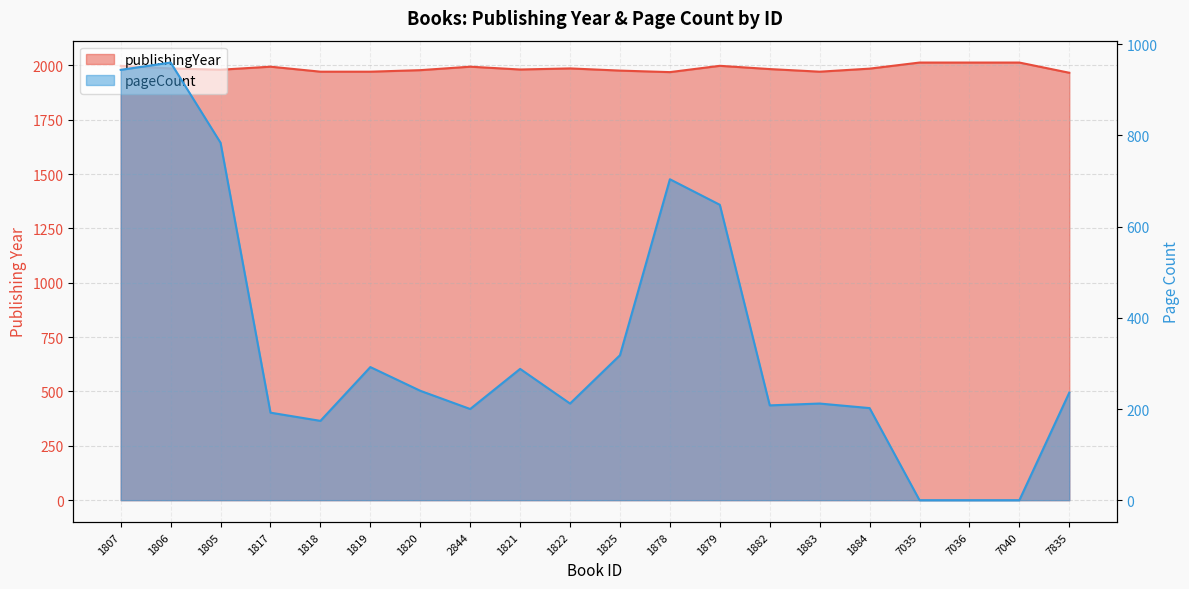

True or false: publishingYear and pageCount intersect in this chart.

False